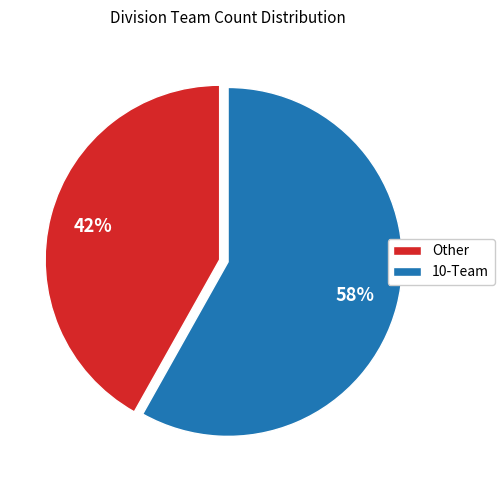

The 10-Team slice represents 68% of the pie. True or false?

False